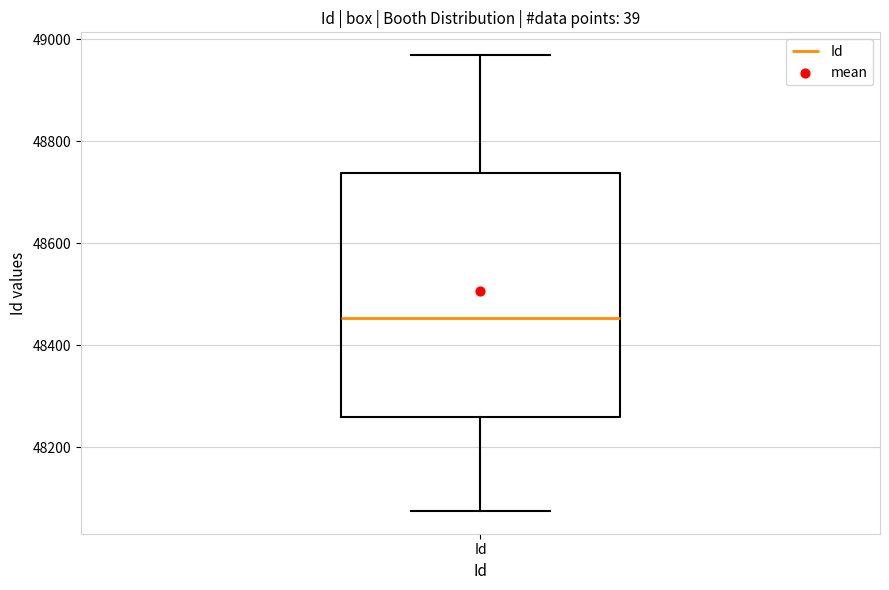

Transcribe this box plot: give where the median line is, the range the box spans, and where the two whiskers end, as read against the y-axis. The values are not printed on the chart, so give them approximately, as read against the axis.

median 48460, box 48260 to 48740, whiskers 48080 to 48960